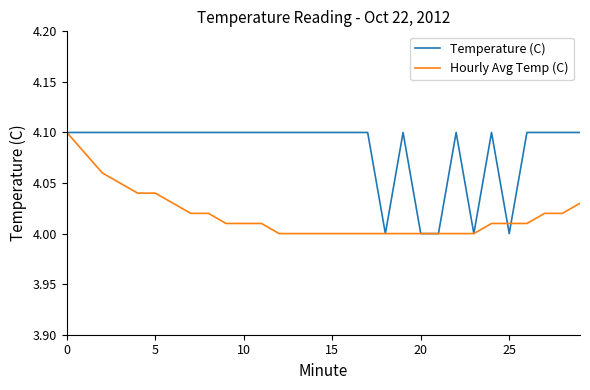

Which series has the largest total across all categories?

Temperature (C)